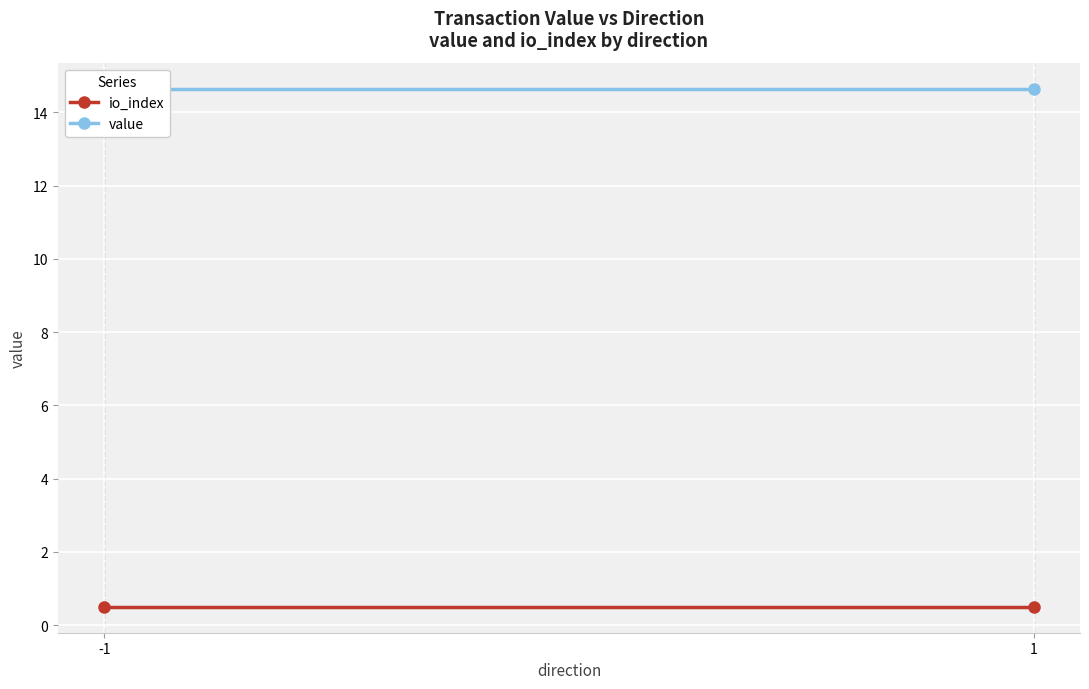

Read the value value at 1.

14.6